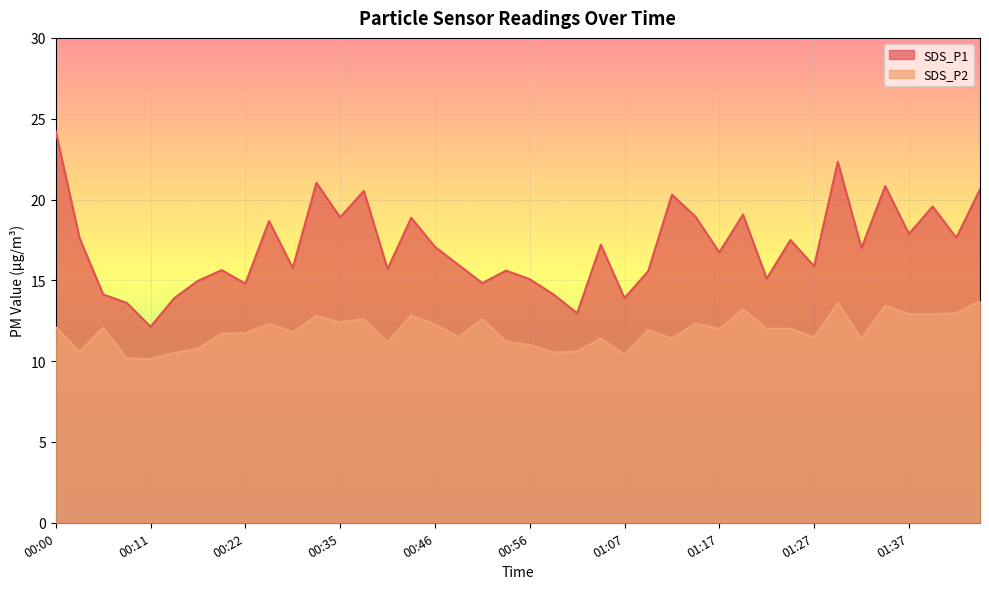

What is the difference between the SDS_P2 values at 00:48 and 01:30?

2.1